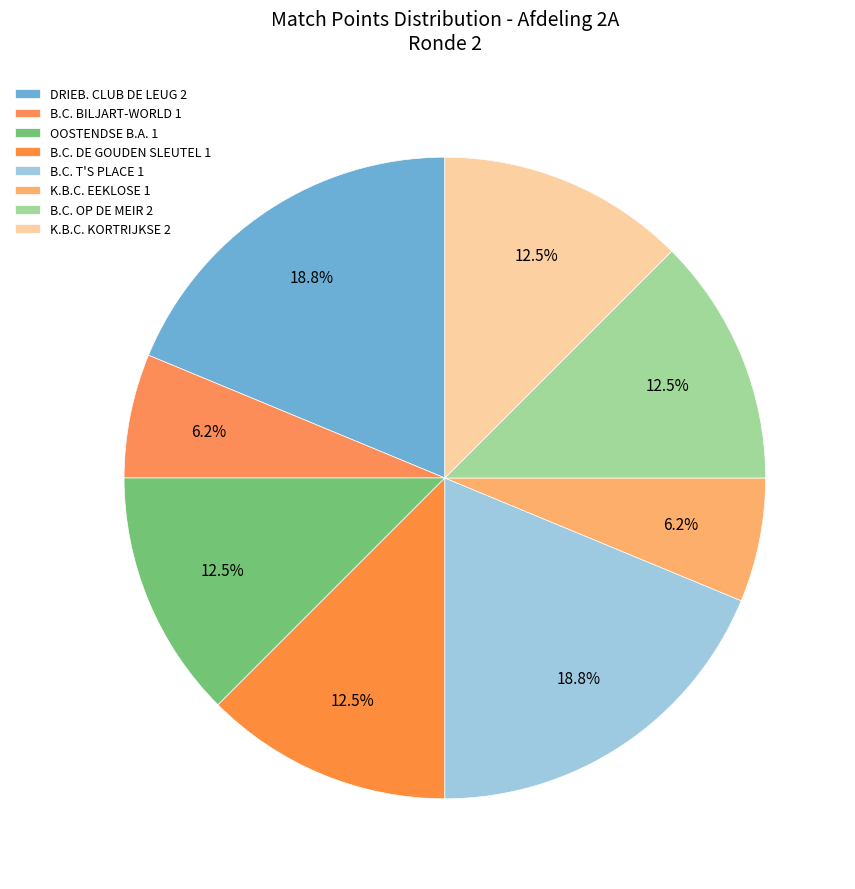

How many segments does this pie chart have?

8